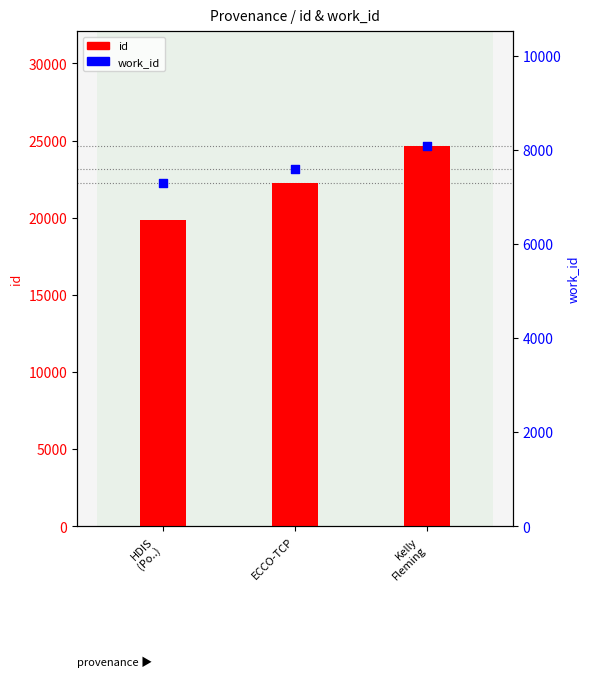

Which series has the largest total across all categories?

id